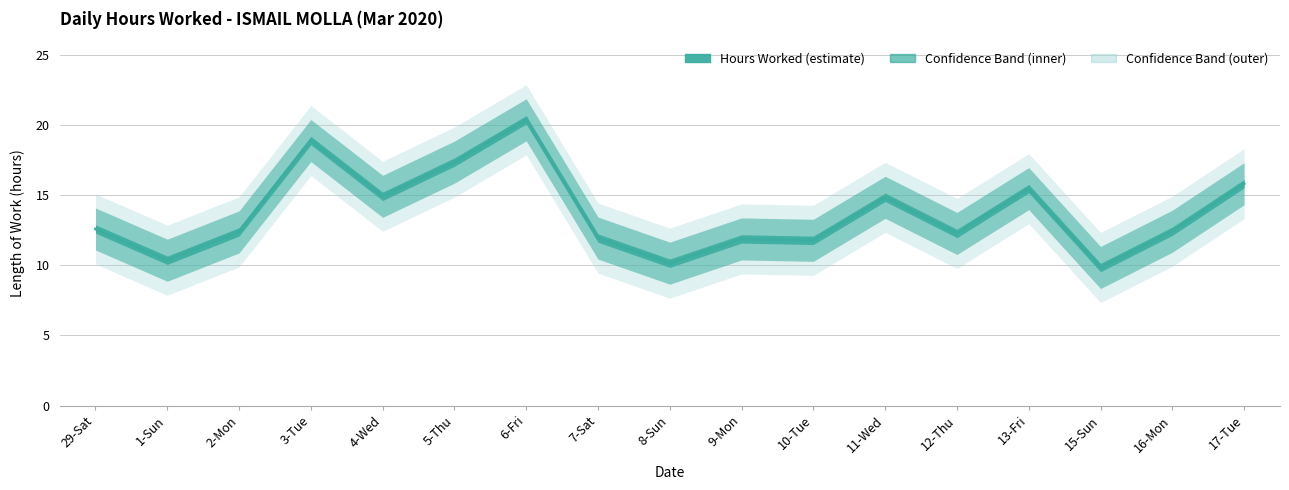

What is the difference between the maximum and minimum values in the Hours Worked series?

10.5